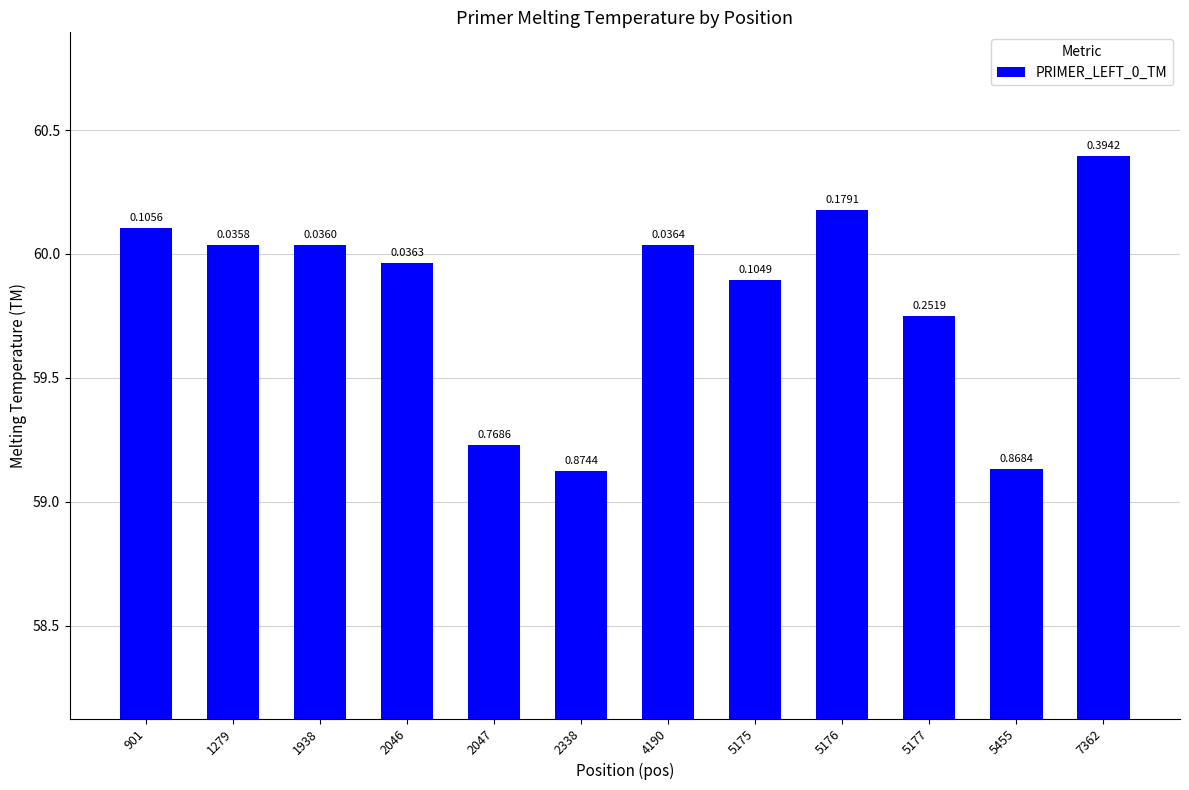

What is the difference between the maximum and second lowest values?

1.3